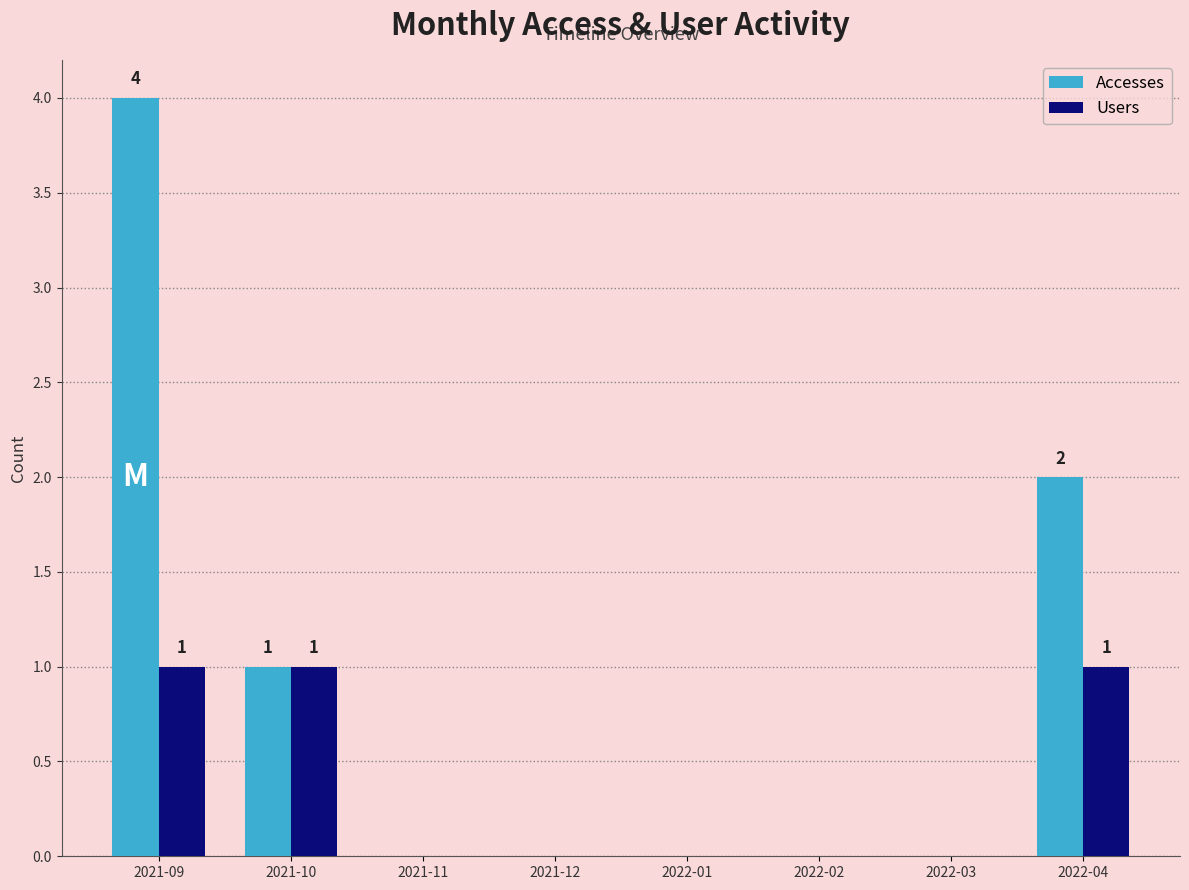

At which category is the sum across all series the highest?

2021-09